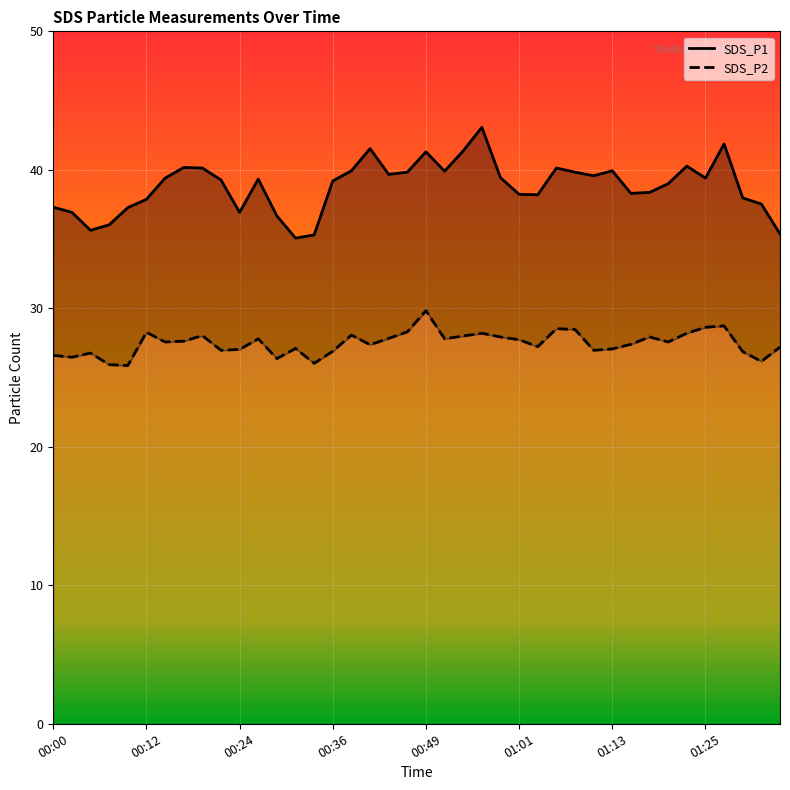

How many values in the SDS_P1 series are below 39?

17